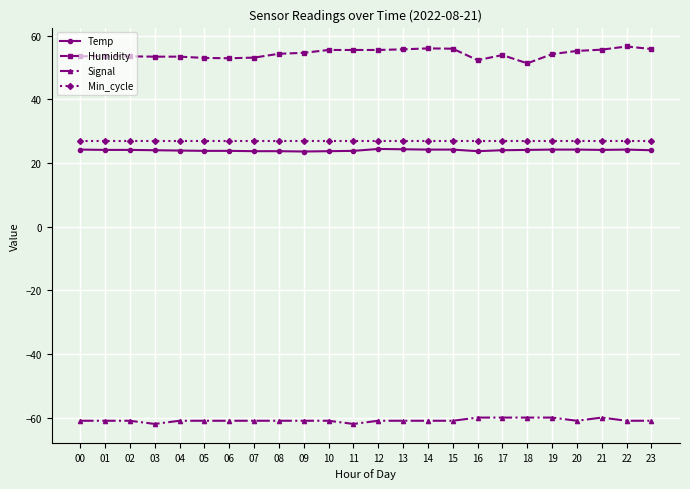

How many lines are shown in the chart?

4